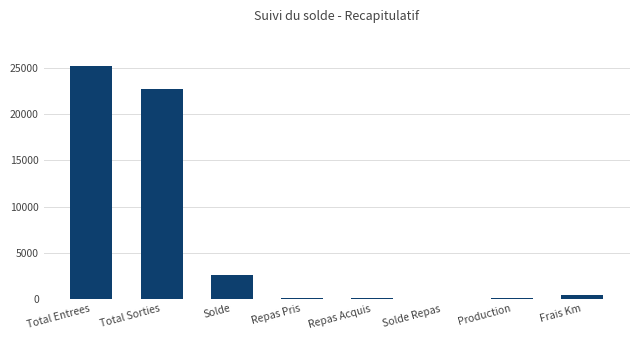

Is it true that the value at Total Sorties is 22724.5?

True